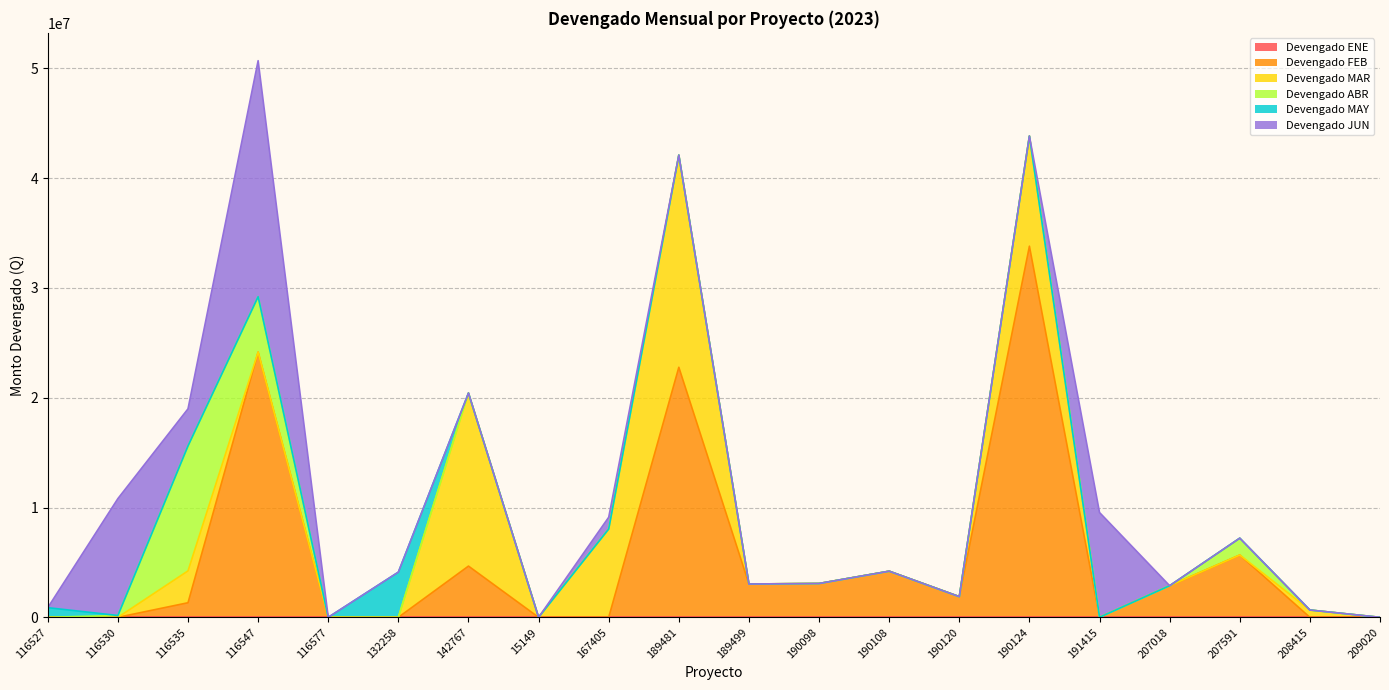

What is the maximum value shown in the chart?

33796115.2